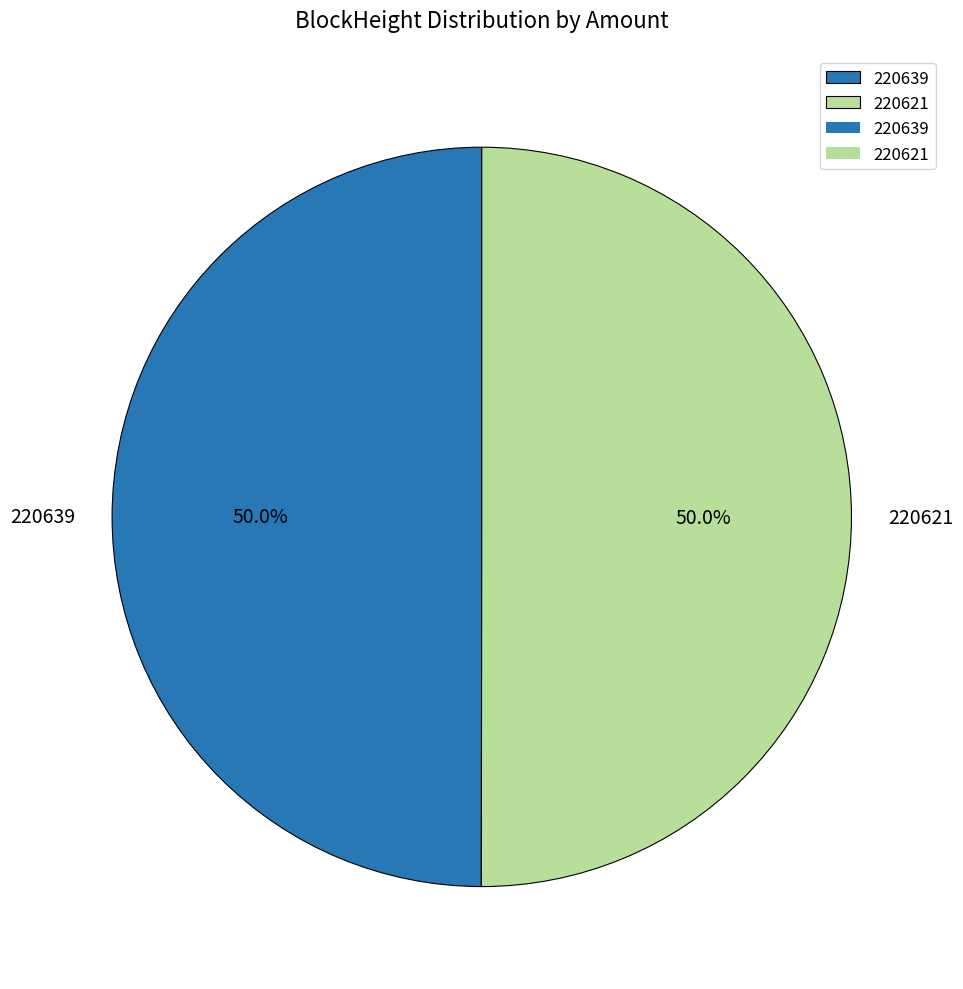

Do 220639 and 220621 together represent more than half of the pie?

Yes